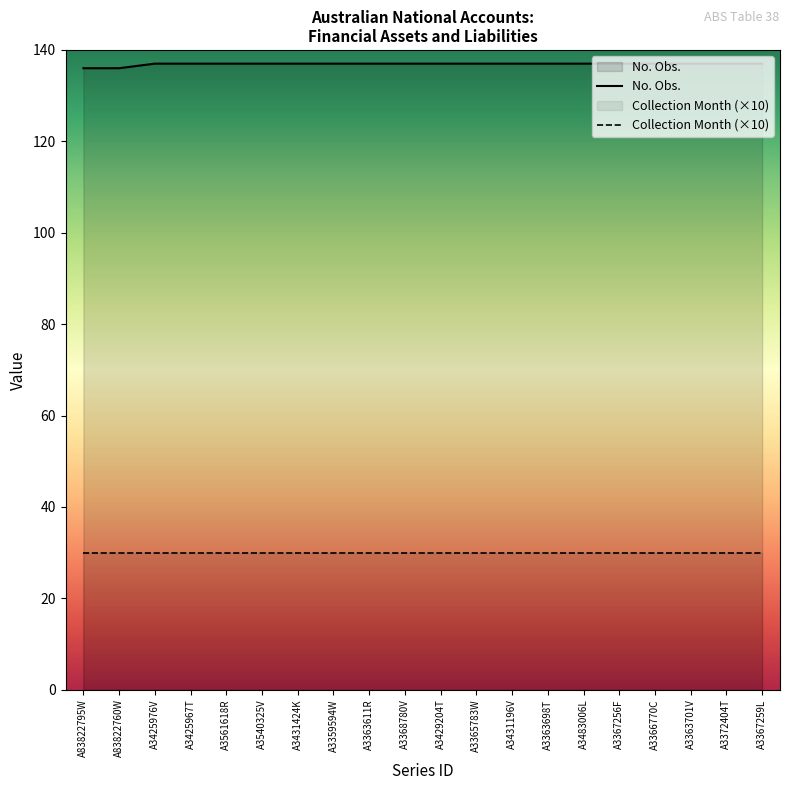

Which has a higher value, A3561618R or A3367256F?

A3561618R